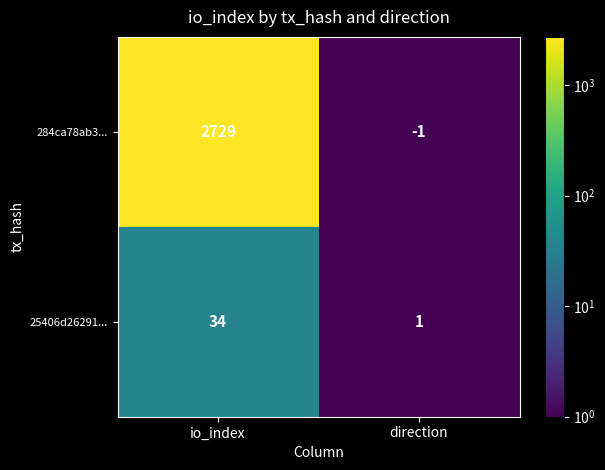

What is the difference between the 284ca78ab3... values at io_index and direction?

2730